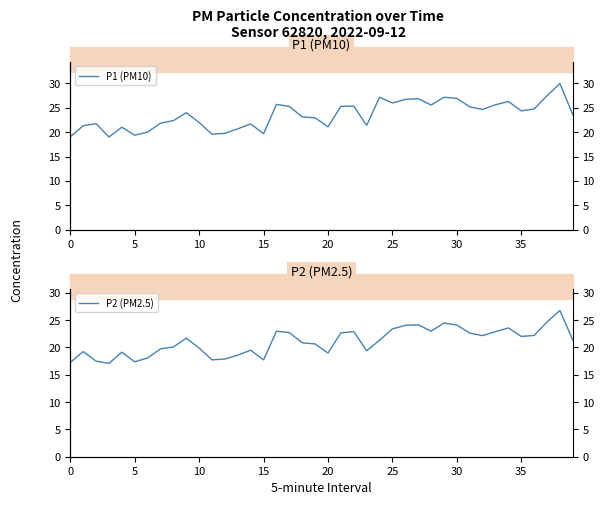

Reading left to right, transcribe all the data shown in this chart.

P1 (PM10): 19.1	21.3	21.8	19.0	21.0	19.4	20.0	21.9	22.4	24.0	22.0	19.6	19.8	20.7	21.7	19.7	25.7	25.3	23.1	22.9	21.1	25.3	25.4	21.4	27.2	26.0	26.7	26.9	25.6	27.2	26.9	25.2	24.7	25.6	26.3	24.4	24.8	27.5	30.0	23.6
P2 (PM2.5): 17.2	19.2	17.5	17.1	19.1	17.4	18.1	19.8	20.1	21.7	19.9	17.7	17.9	18.6	19.5	17.7	23.0	22.7	20.9	20.6	19.0	22.7	22.9	19.4	21.3	23.4	24.1	24.1	23.0	24.5	24.1	22.6	22.2	22.9	23.6	22.0	22.2	24.7	26.8	21.4